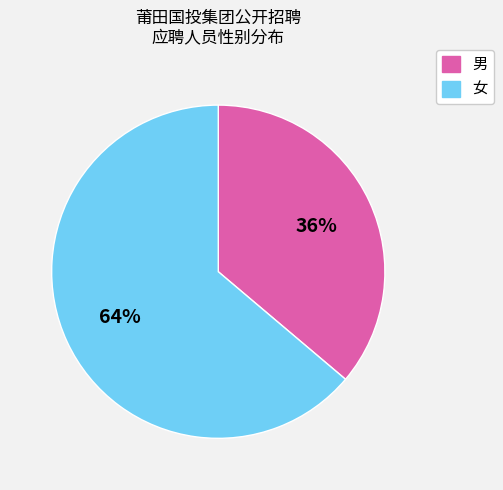

Which category has the biggest portion of the pie?

女